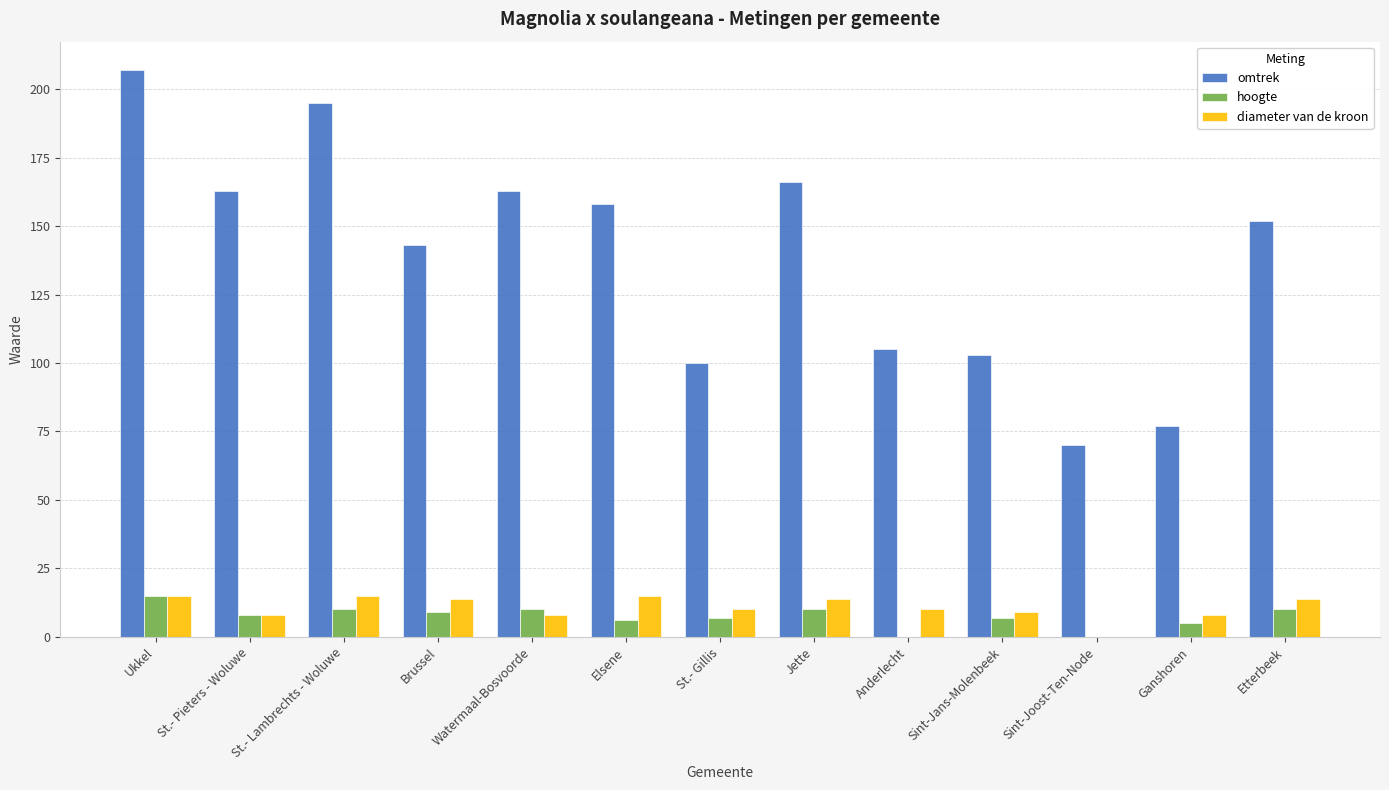

What is the sum of the hoogte values at Brussel and Anderlecht?

9